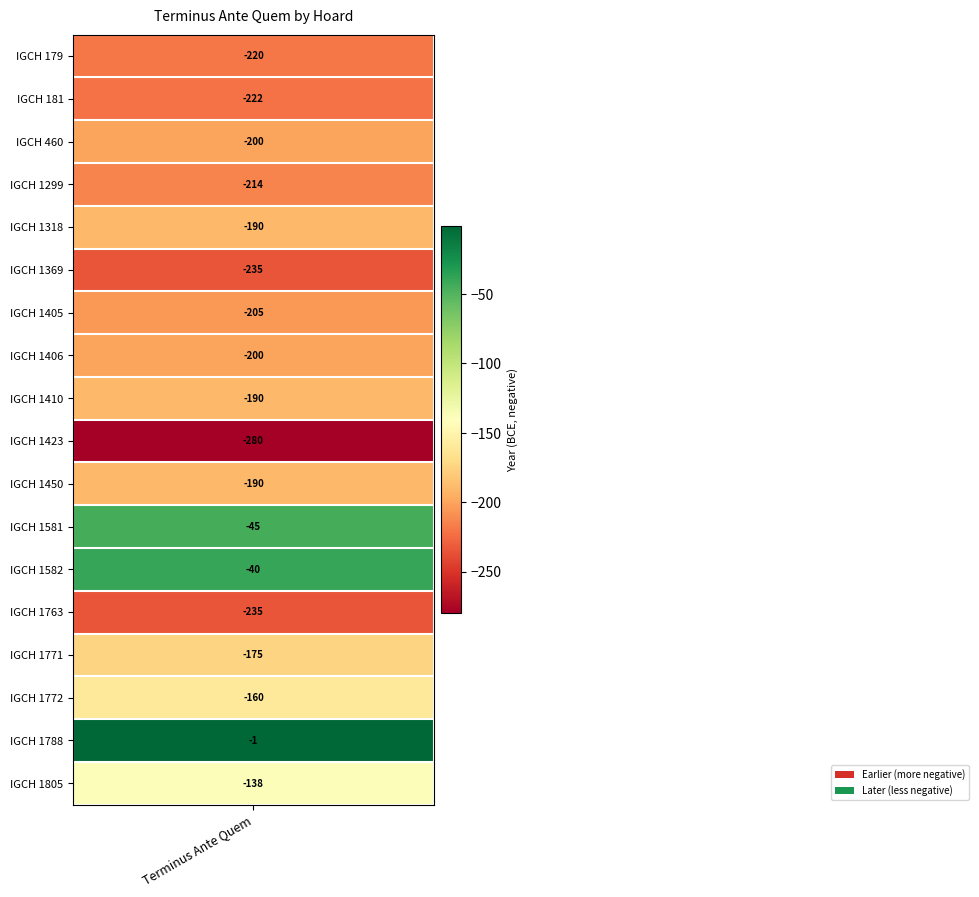

What is the change in value from IGCH 181 to IGCH 1771?

+47